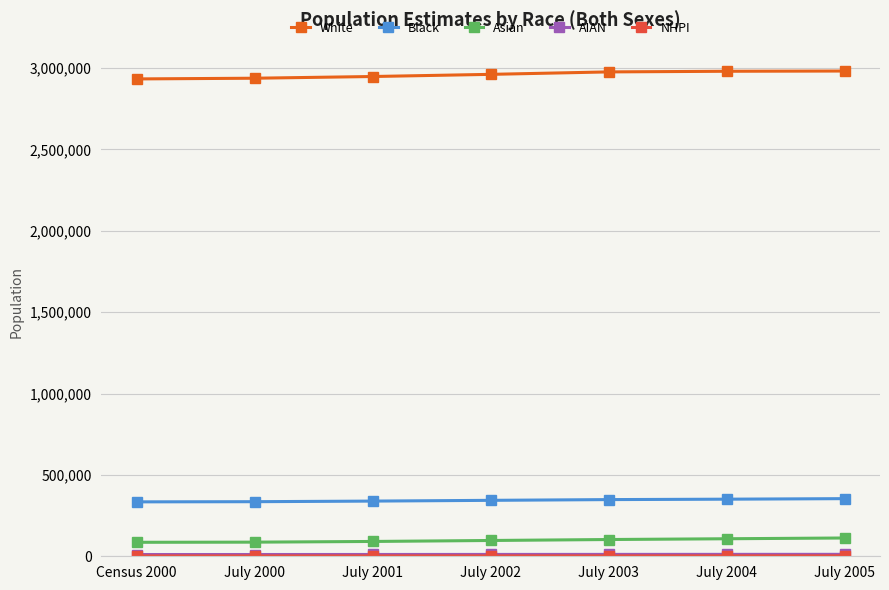

At how many categories does at least one series exceed 1403500?

7